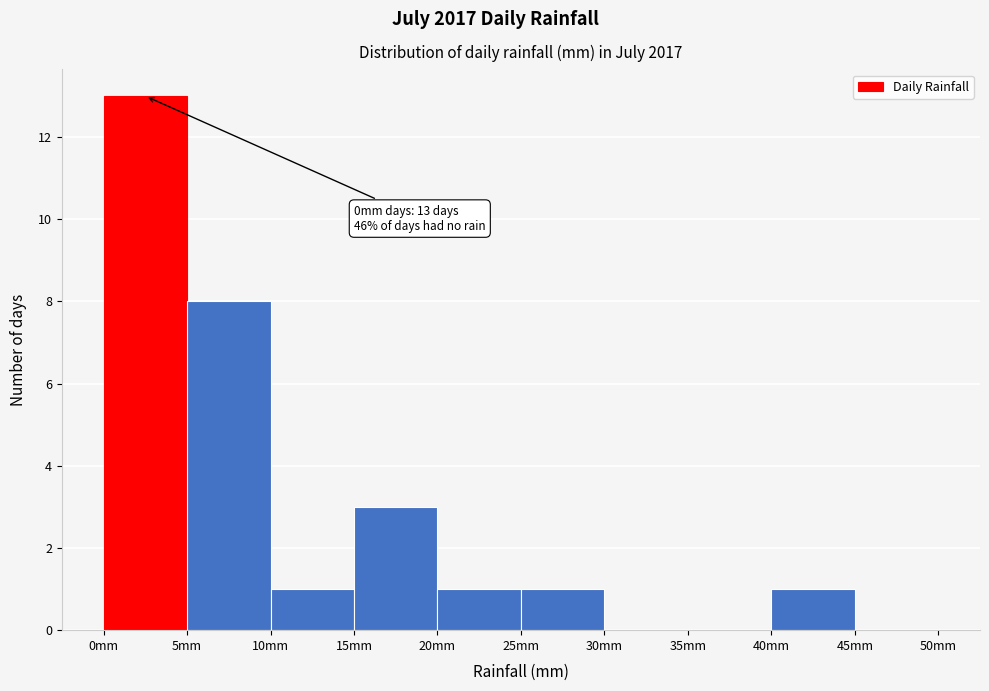

Over which range of the x-axis is the bar tallest?

0 to 5